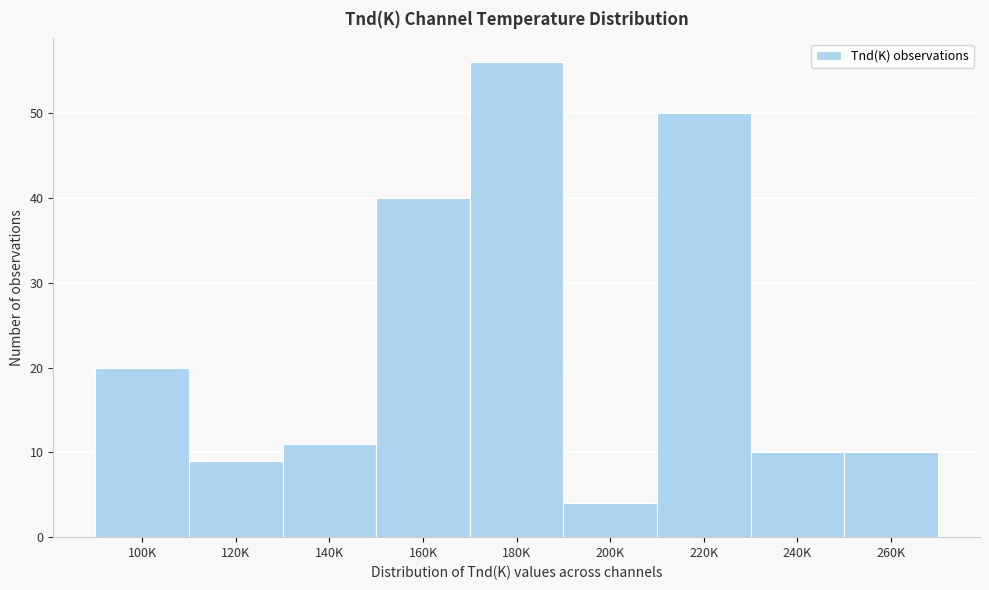

Reading left to right, transcribe all the data shown in this chart.

20	9	11	40	56	4	50	10	10